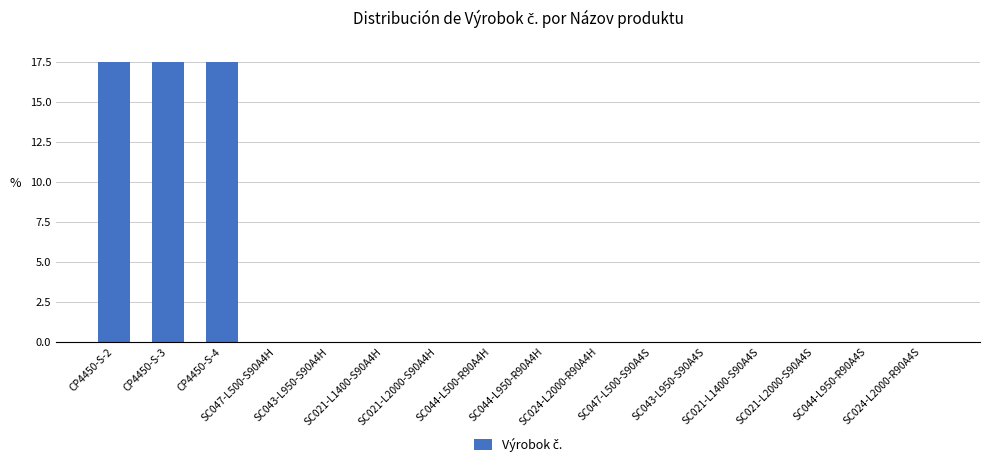

What is the greatest value displayed?

17.5